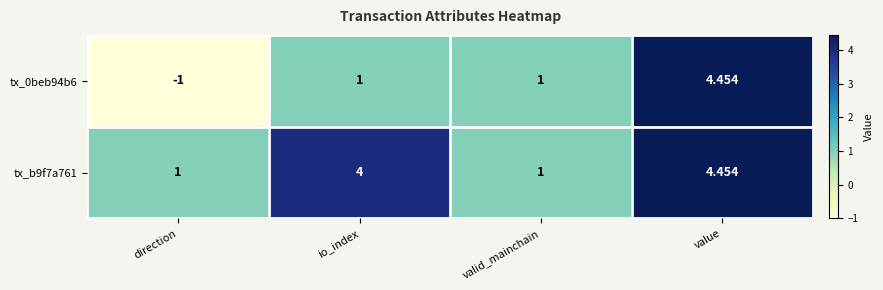

Which category has the lowest value in the tx_0beb94b6 series?

direction